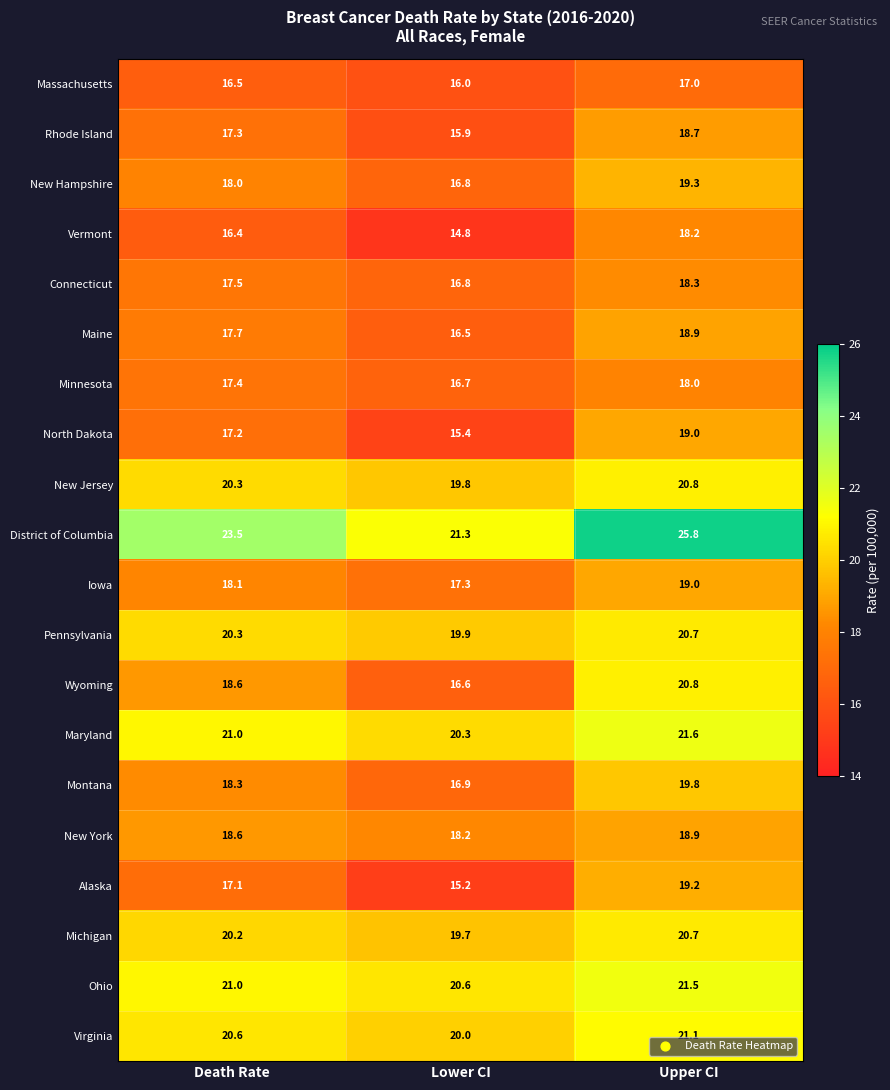

The District of Columbia series shows 25.8 at Upper CI. True or false?

True